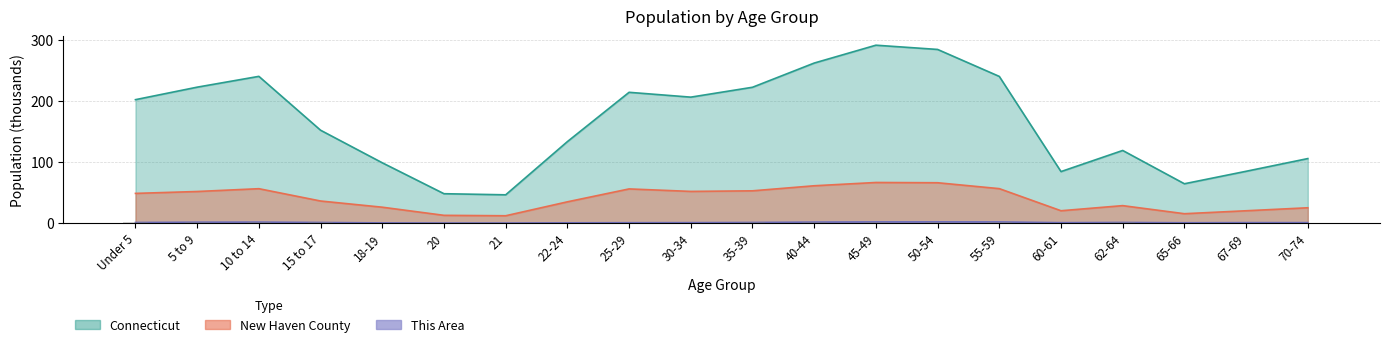

Reading right to left, list all the values displayed in this chart.

This Area: 70-74=0.8	67-69=0.8	65-66=0.6	62-64=1.1	60-61=0.7	55-59=2.0	50-54=2.1	45-49=2.0	40-44=1.7	35-39=1.1	30-34=0.8	25-29=0.7	22-24=0.5	21=0.1	20=0.1	18-19=0.3	15 to 17=1.1	10 to 14=1.7	5 to 9=1.5	Under 5=1.0
New Haven County: 70-74=25.1	67-69=20.2	65-66=15.4	62-64=28.6	60-61=20.3	55-59=56.4	50-54=66.1	45-49=66.5	40-44=61.1	35-39=52.9	30-34=51.9	25-29=56.0	22-24=34.9	21=12.0	20=12.7	18-19=26.1	15 to 17=36.2	10 to 14=56.4	5 to 9=51.8	Under 5=48.7
Connecticut: 70-74=105.7	67-69=84.8	65-66=64.4	62-64=118.9	60-61=84.4	55-59=240.2	50-54=284.3	45-49=291.3	40-44=262.0	35-39=222.4	30-34=206.2	25-29=214.1	22-24=133.4	21=46.3	20=48.1	18-19=98.8	15 to 17=152.1	10 to 14=240.3	5 to 9=222.6	Under 5=202.1